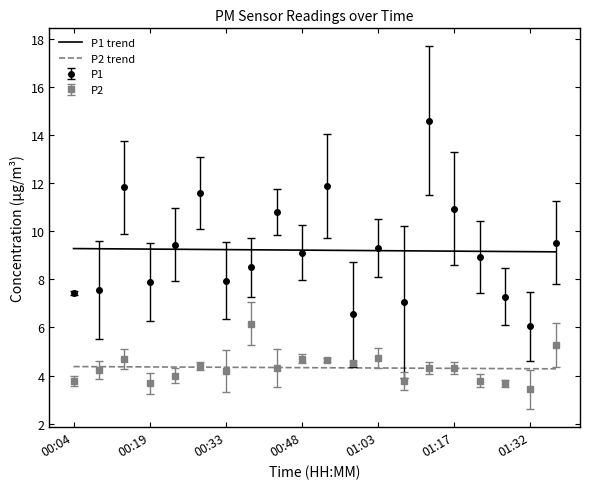

What is the minimum value shown in the chart?

3.4